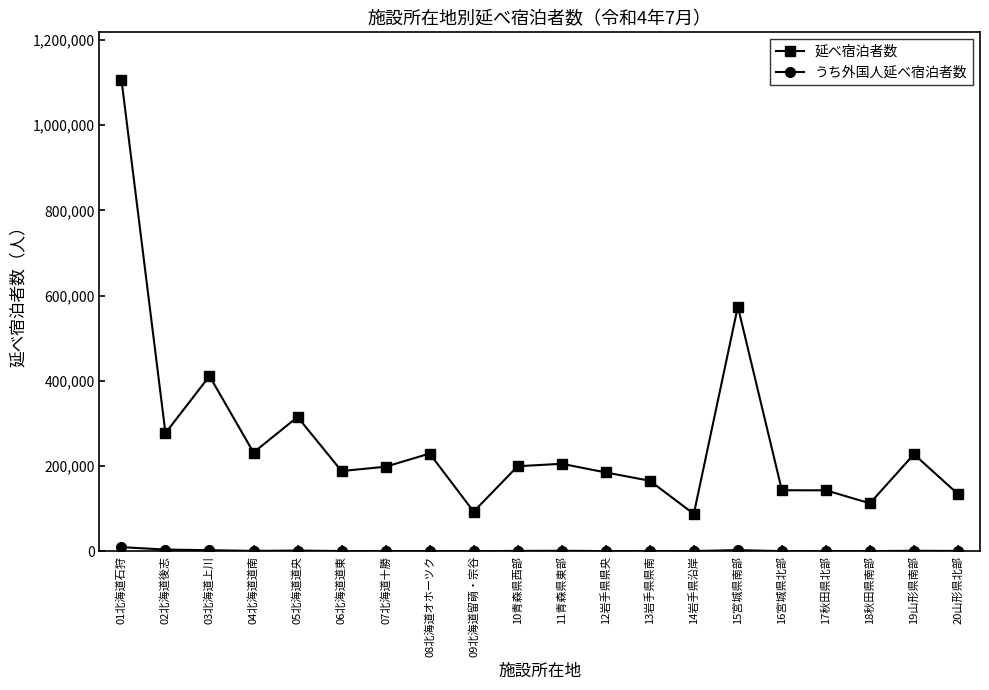

Which series has the largest total across all categories?

延べ宿泊者数